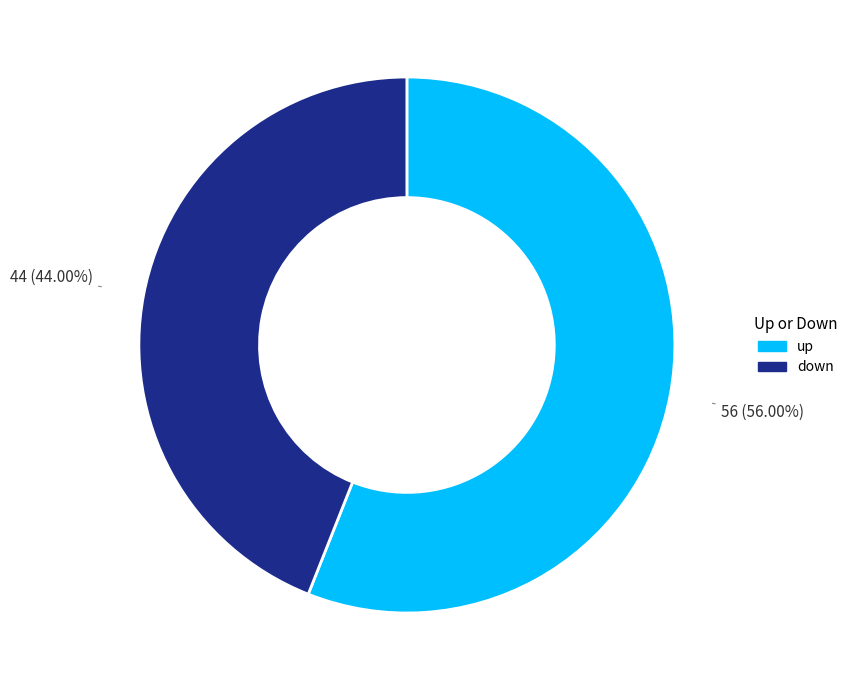

Combined, what portion of the pie is up and down?

100.0%